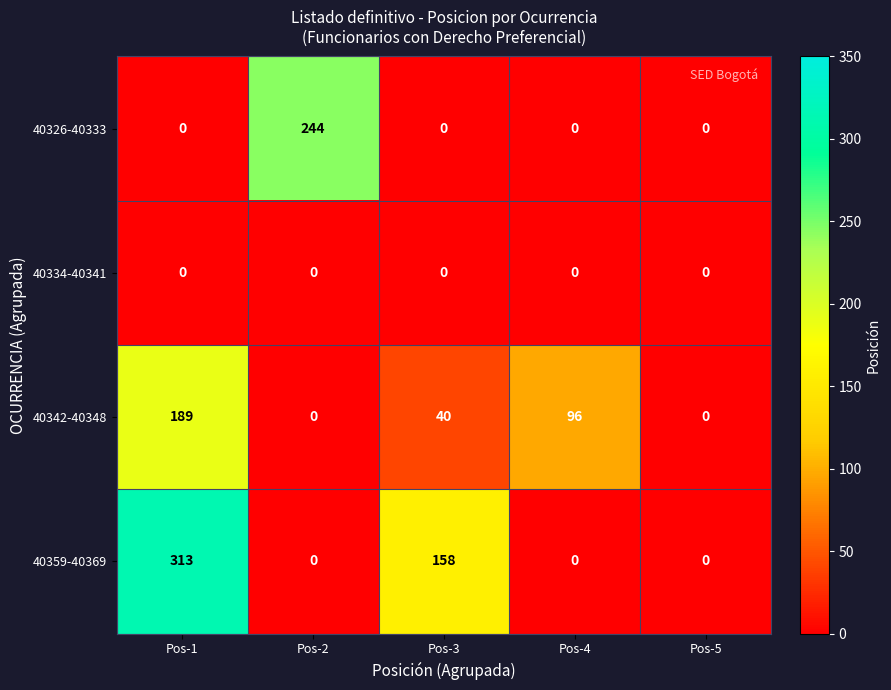

The 40342-40348 series shows 55 at Pos-4. True or false?

False